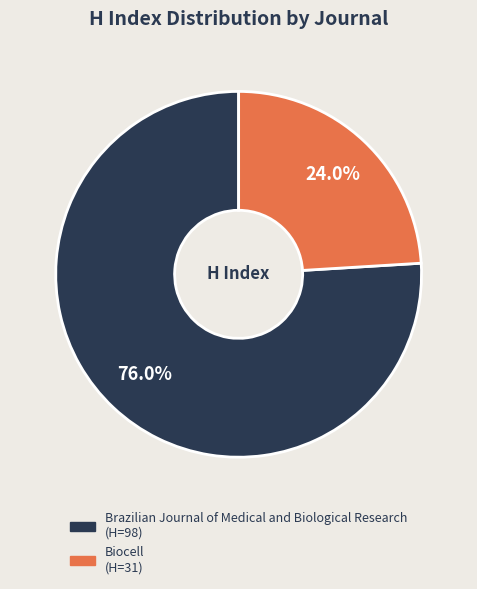

To the nearest percent, what is the difference between the largest and smallest slice percentages?

52%